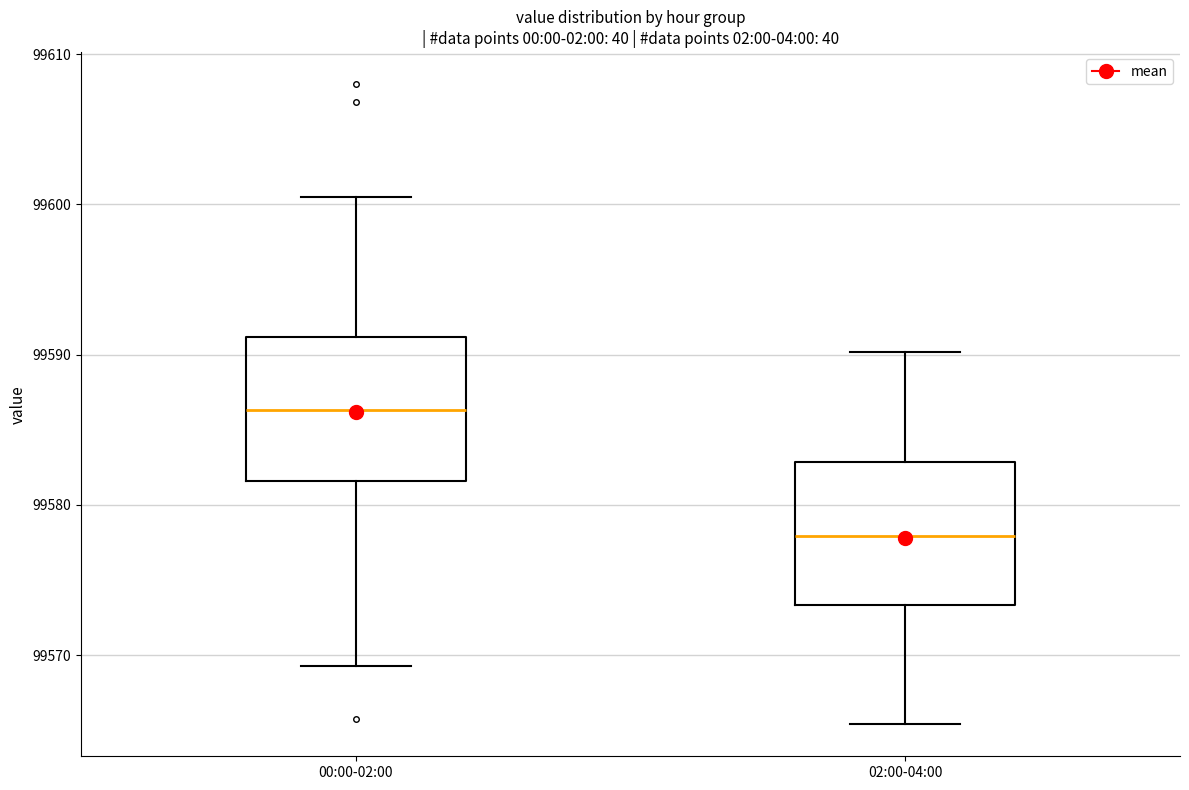

Which box's median line is the highest?

00:00-02:00